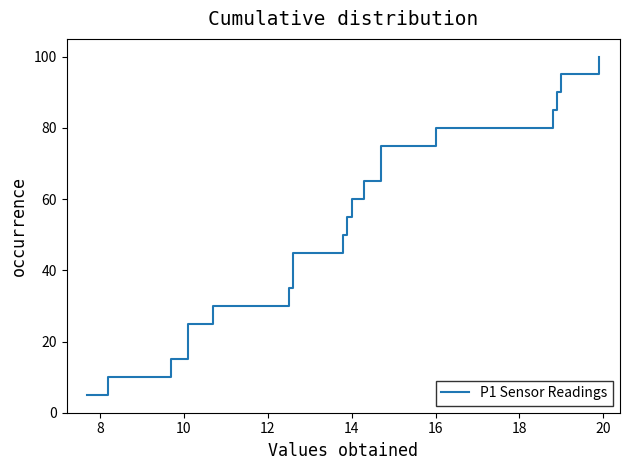

True or false: the data has more than 2 interior local peaks.

False